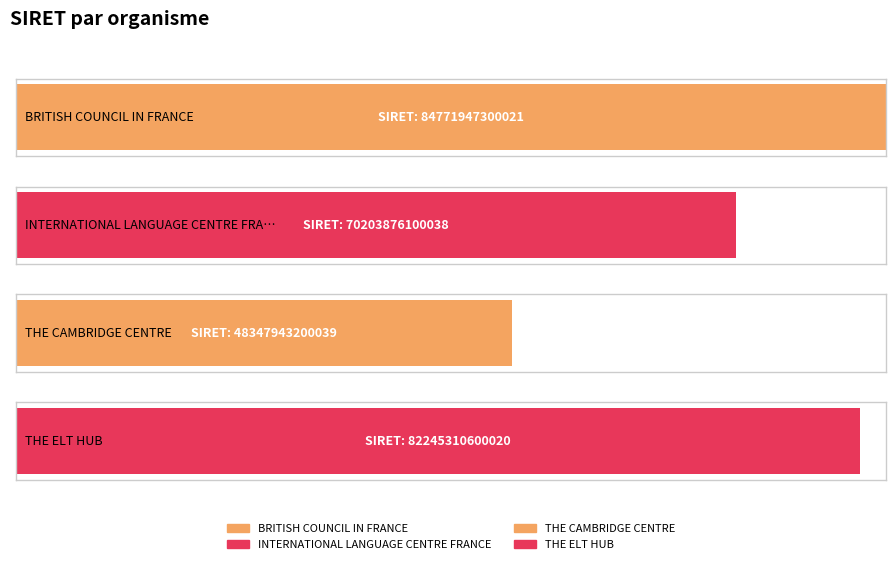

At which label is the value closest to 66559945250030?

INTERNATIONAL LANGUAGE CENTRE FRANCE